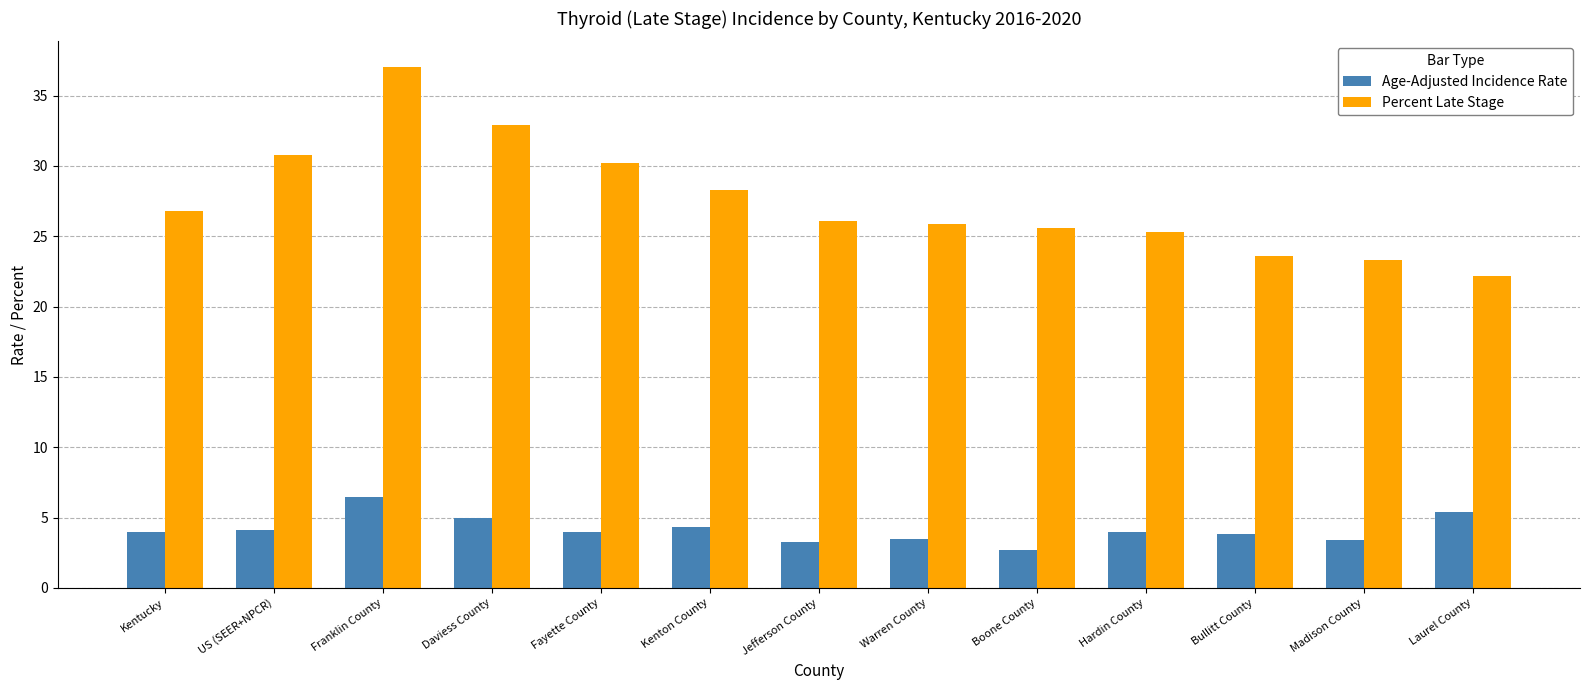

What is the greatest value displayed?

37.0